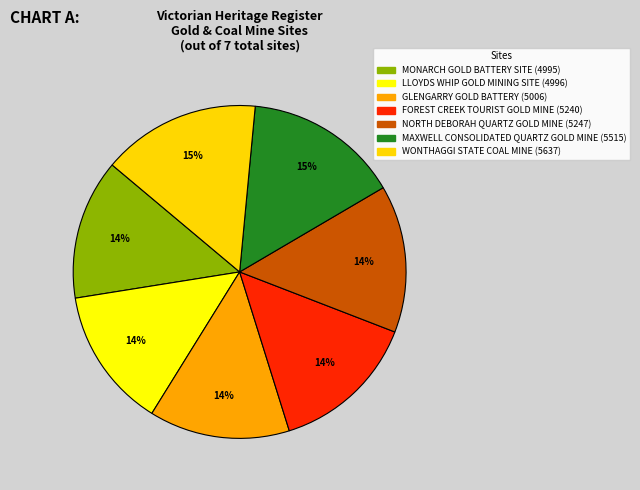

To the nearest percent, what is the average slice percentage?

14%